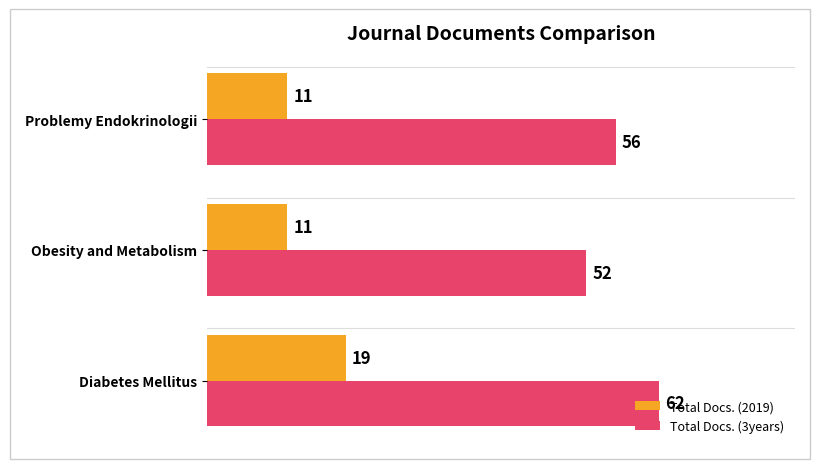

Which series has the largest total across all categories?

Total Docs. (3years)